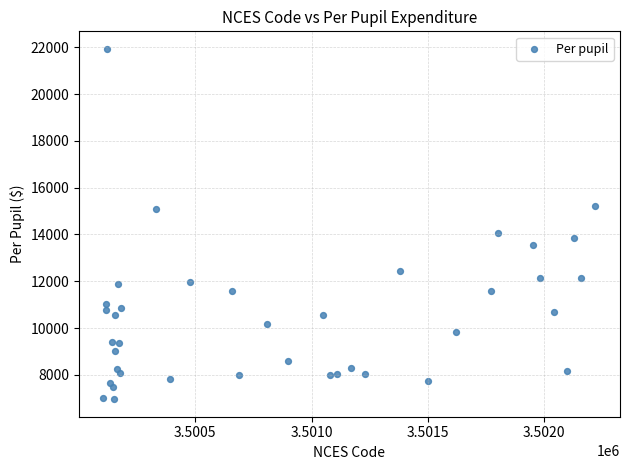

What Y value in the scatter plot is closest to 14447?

14070